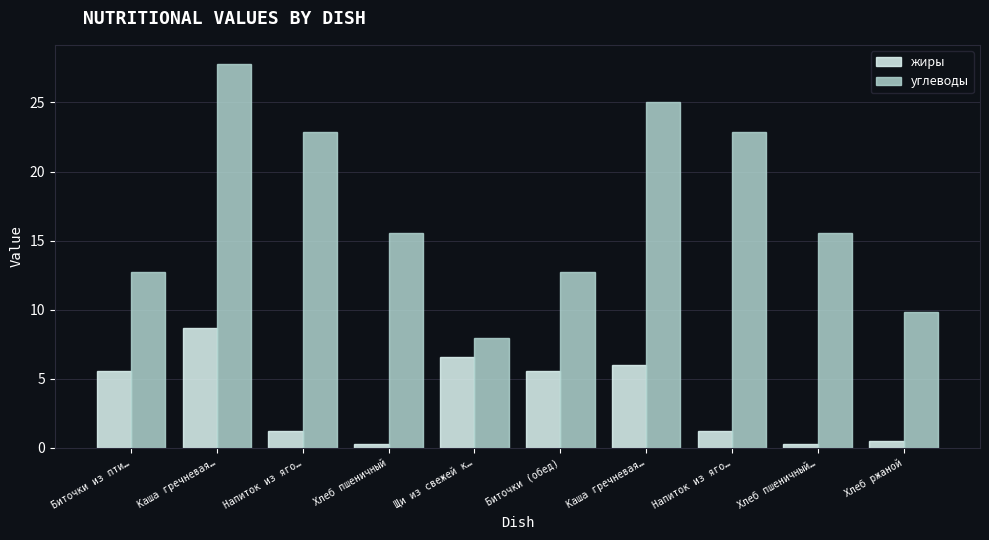

At which category is the sum across all series the highest?

Каша гречневая…